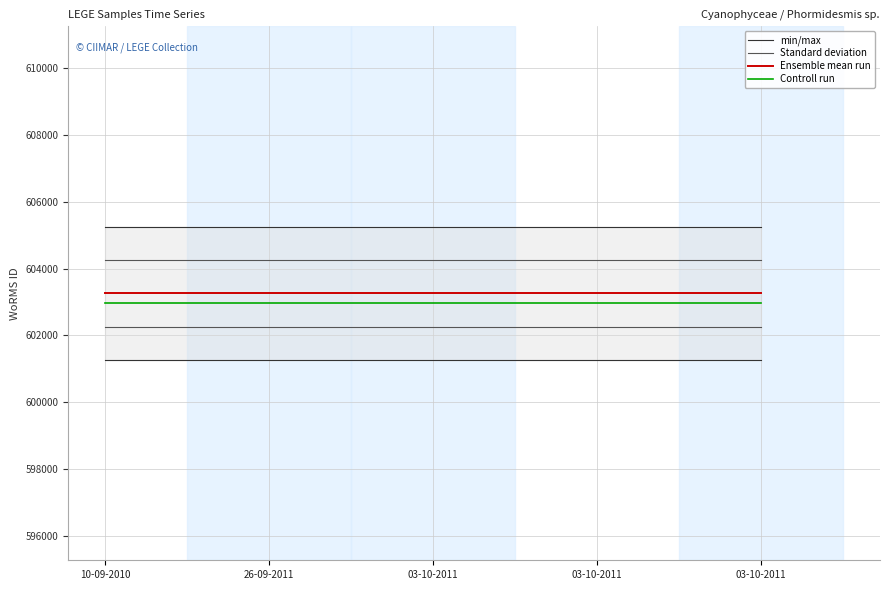

What are all the series names shown in the legend?

min/max, Standard deviation, Ensemble mean run, Controll run